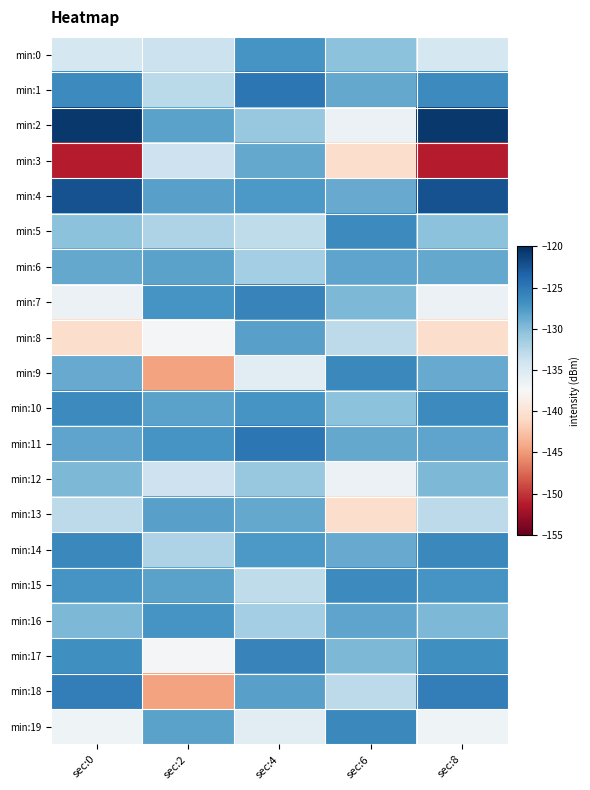

Which category has the lowest value across all series?

sec:0